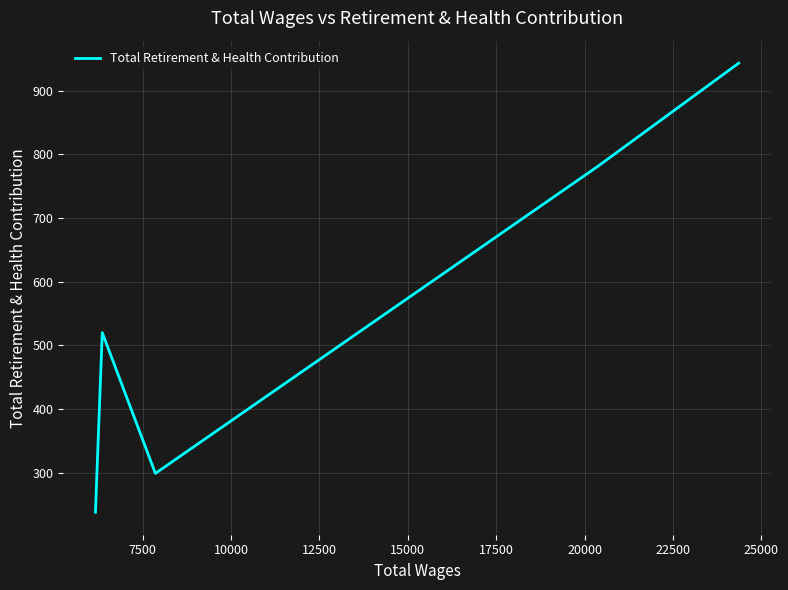

Count the number of categories in the chart.

5